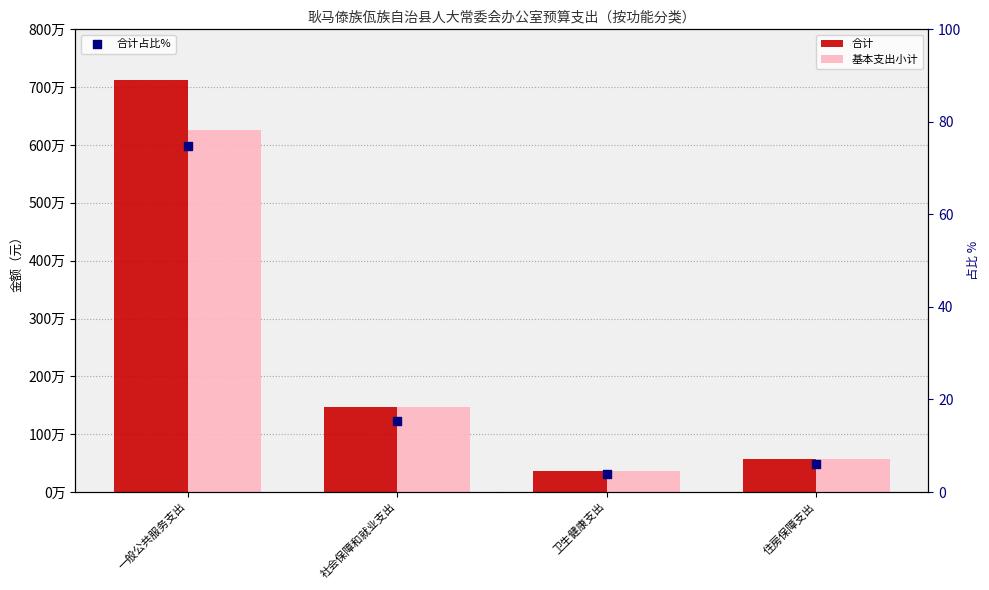

What is the total value across all series at 住房保障支出?

1149128.9